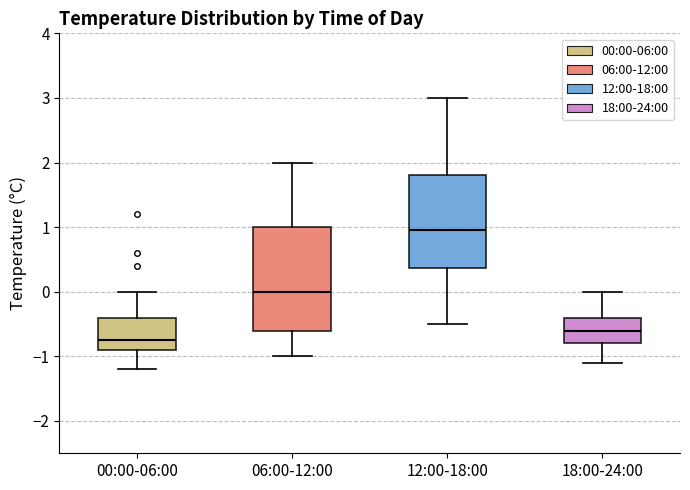

Reading left to right, transcribe this box plot: for each box, give where its median line is, the range the box spans, and where its two whiskers end, as read against the y-axis. The values are not printed on the chart, so give them approximately, as read against the axis.

00:00-06:00: median -0.7, box -0.9 to -0.4, whiskers -1.2 to 0.0
06:00-12:00: median 0.0, box -0.6 to 1.0, whiskers -1.0 to 2.0
12:00-18:00: median 1.0, box 0.4 to 1.8, whiskers -0.5 to 3.0
18:00-24:00: median -0.6, box -0.8 to -0.4, whiskers -1.1 to 0.0